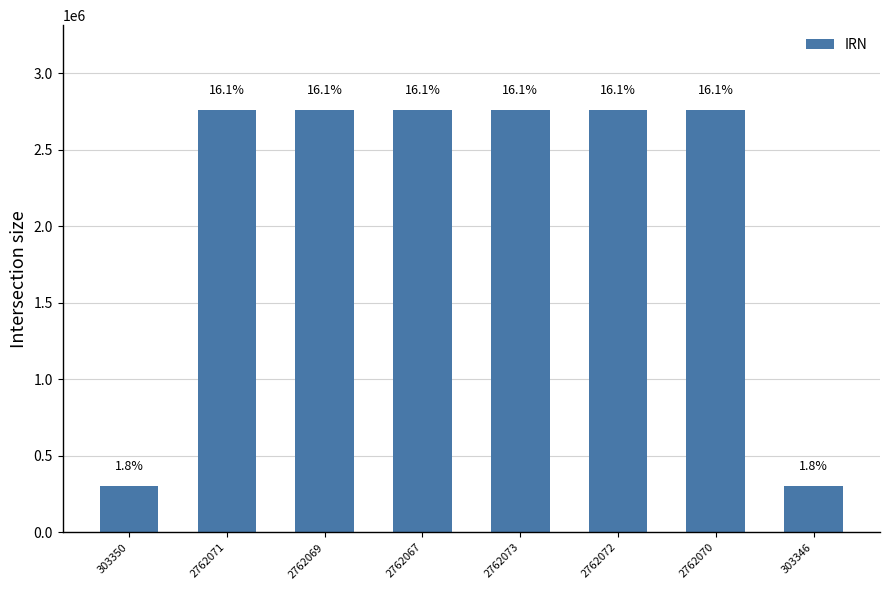

Are the bars horizontal?

No